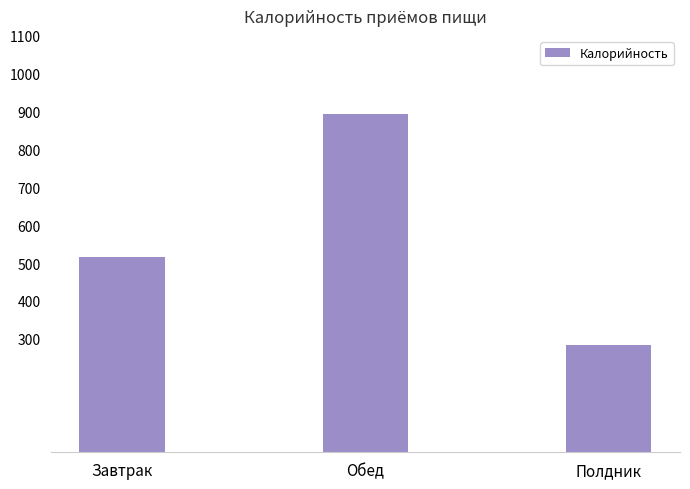

Rank the categories by value from lowest to highest.

Полдник, Завтрак, Обед